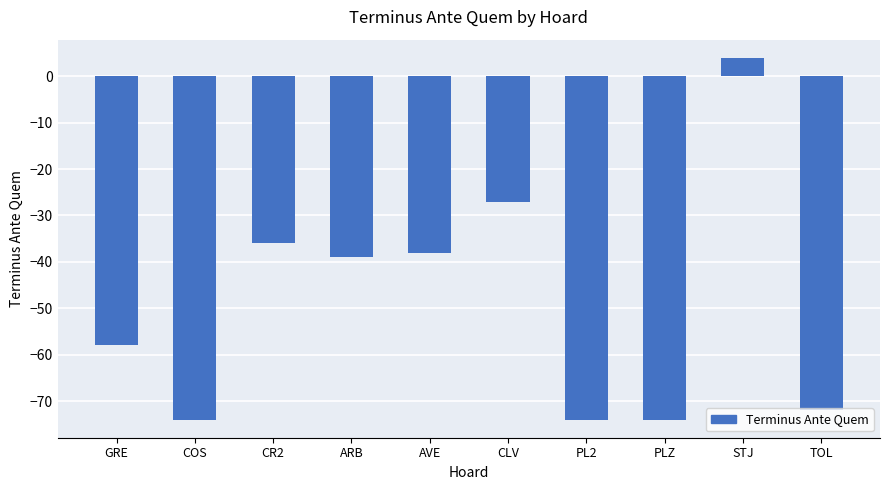

At which label does the data first exceed -39?

CR2